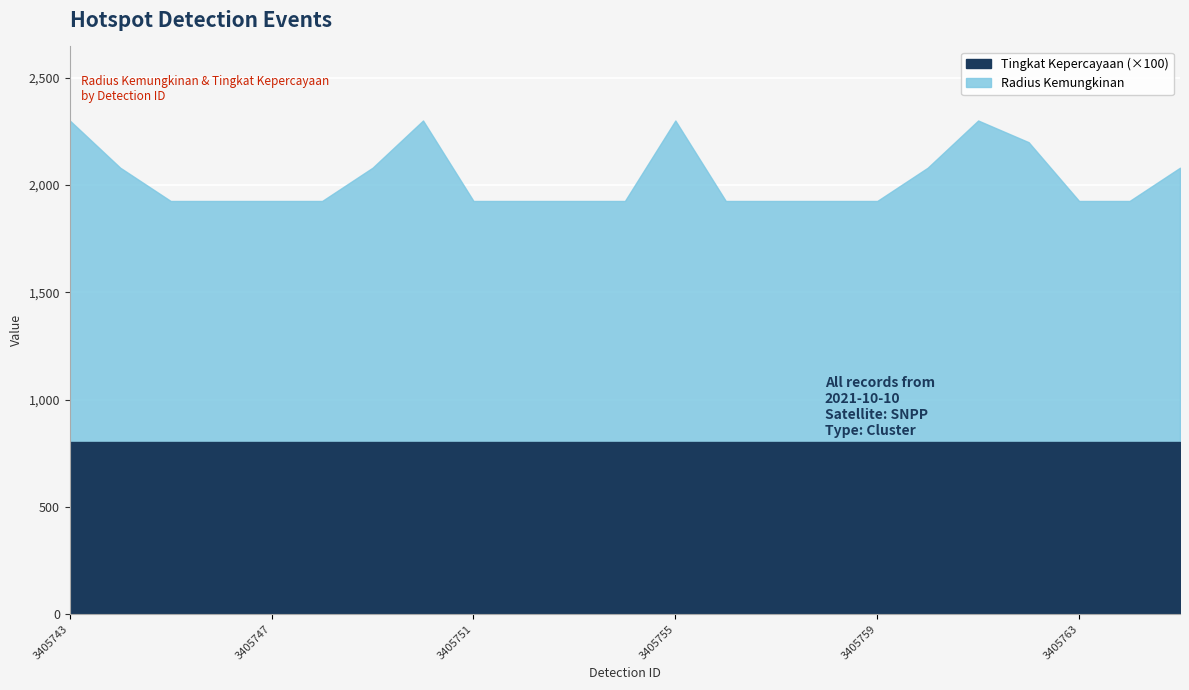

Rank the series at 3405761 from highest to lowest value.

Radius Kemungkinan, Tingkat Kepercayaan